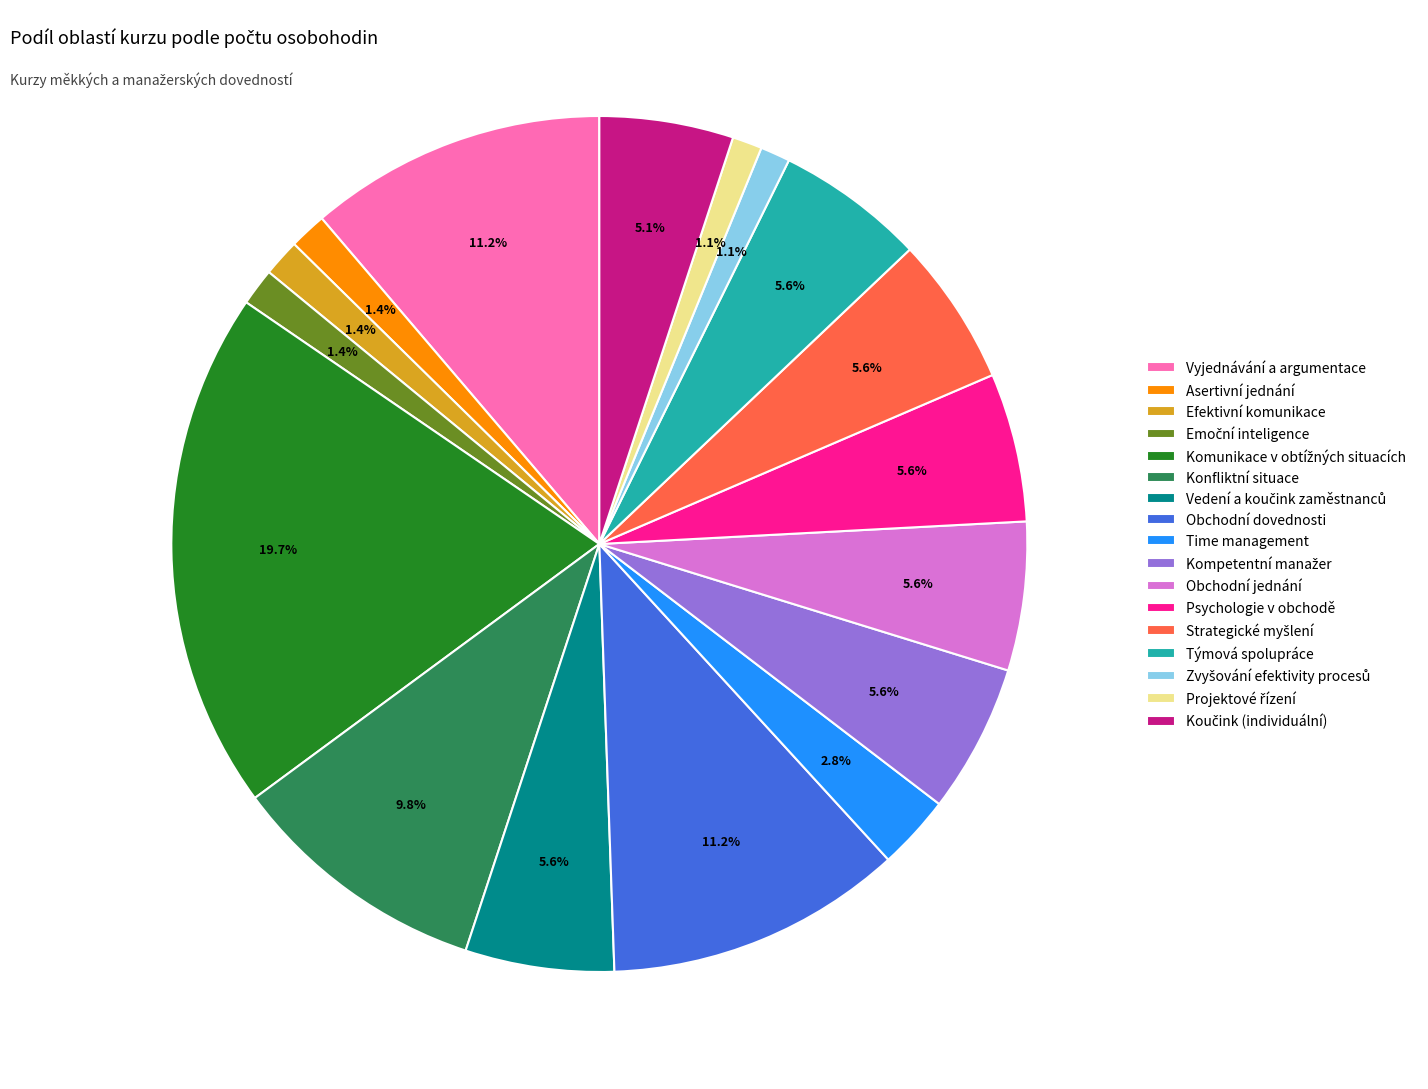

Count the number of slices in the pie.

17